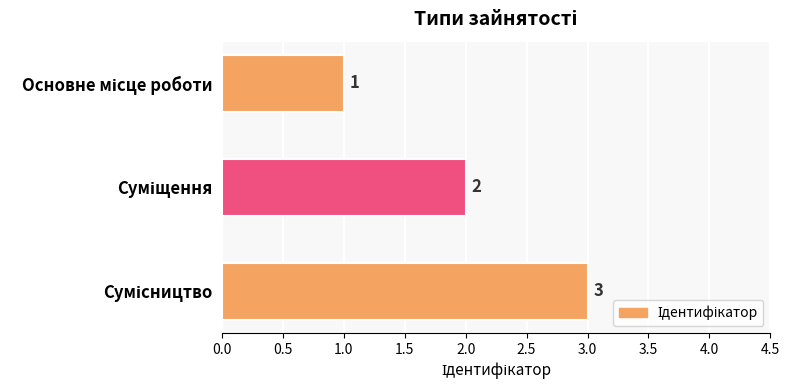

How many values are between 1 and 3?

3